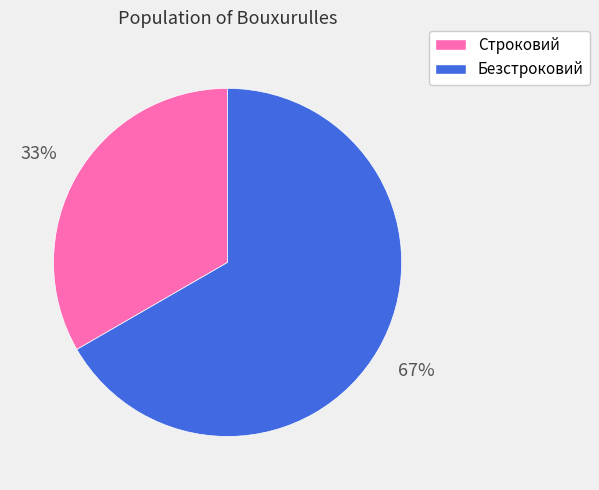

How many slices are in this pie chart?

2